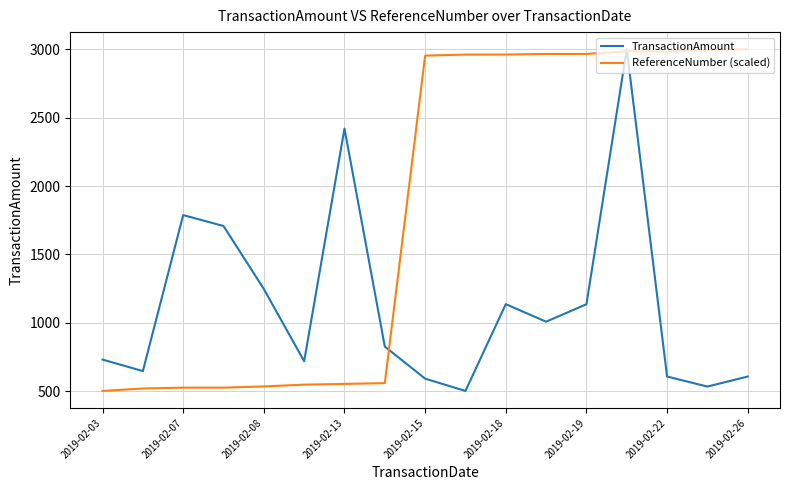

Which series has the largest total across all categories?

ReferenceNumber (scaled)